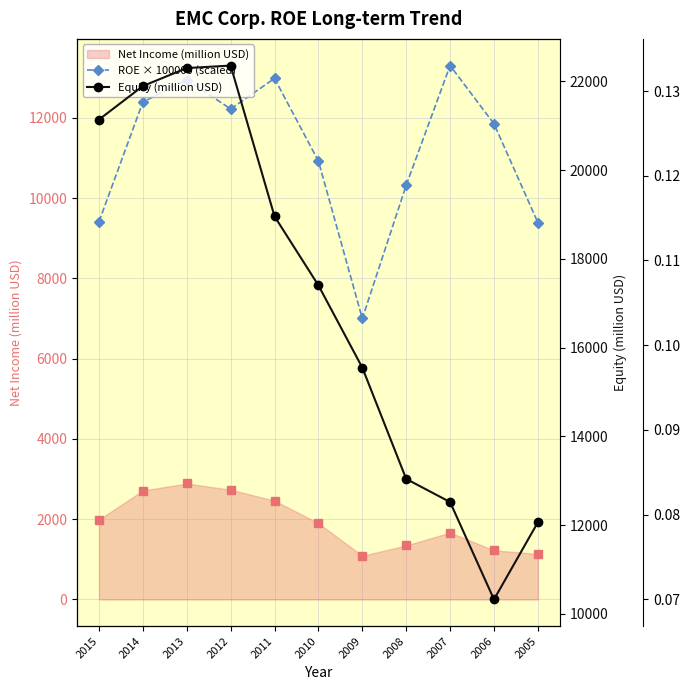

Which series ends up on top after the final intersection of Equity (million USD) and ROE × 100000 (scaled)?

Equity (million USD)